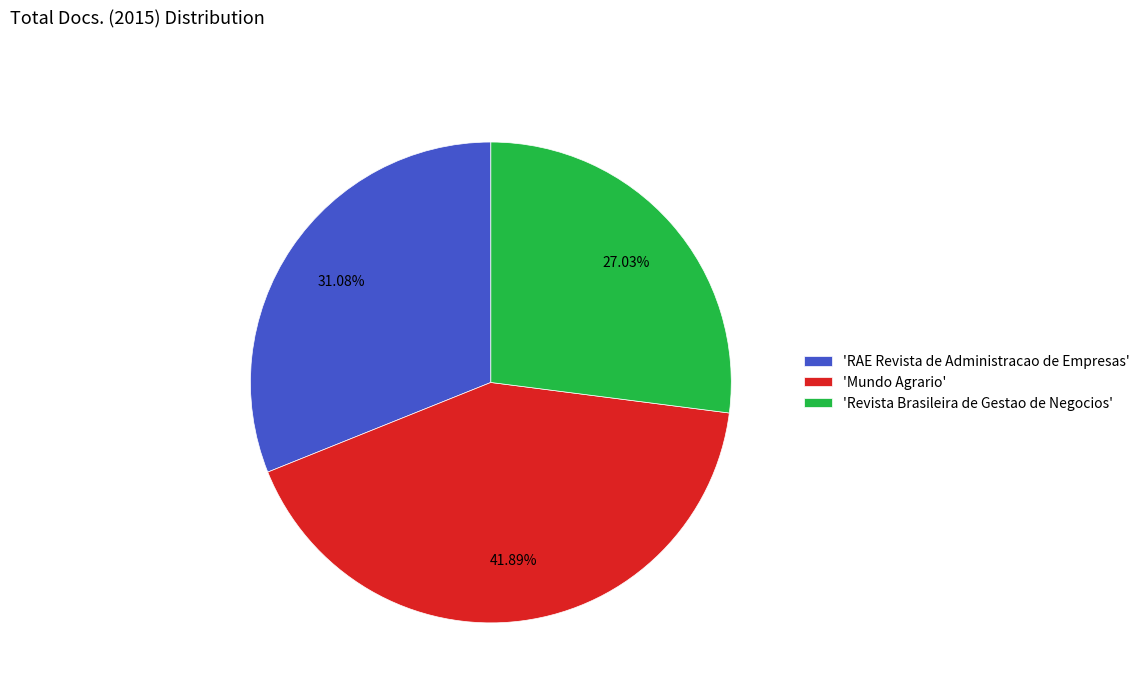

To the nearest percent, what is the average slice percentage?

33%